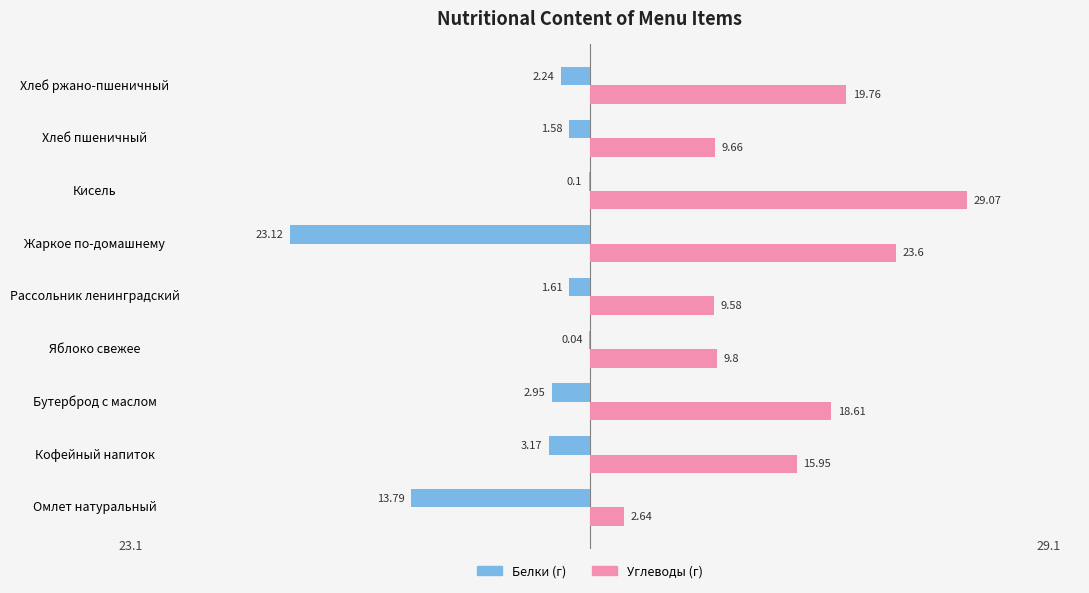

Where is Белки (г) nearest to the value -11?

Омлет натуральный